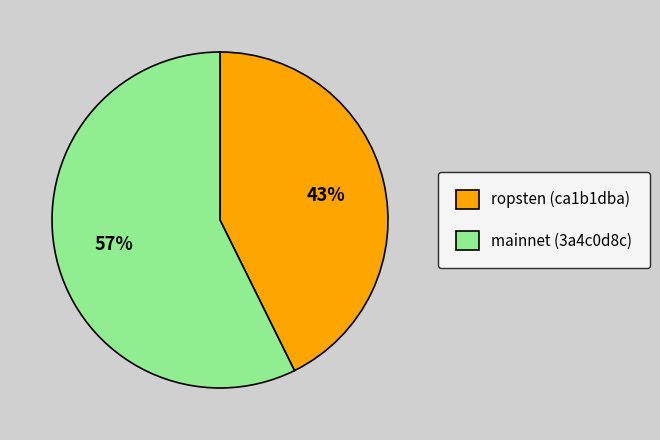

To the nearest percent, what percentage of the pie is ropsten (ca1b1dba)?

43%